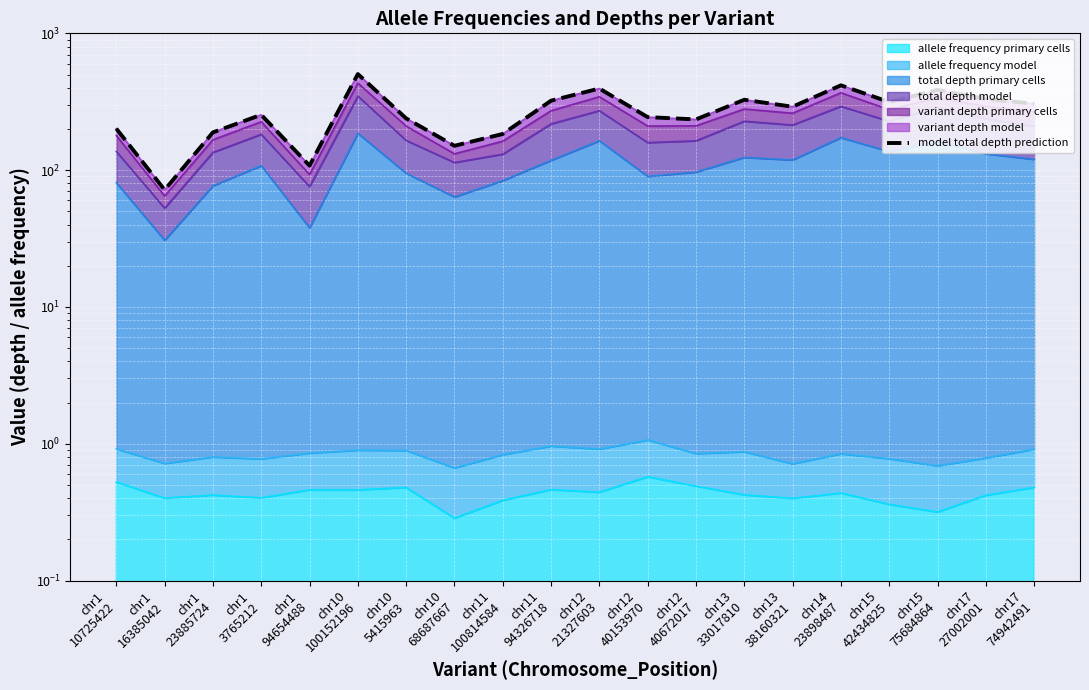

Which category has the highest value across all series?

chr10
100152196